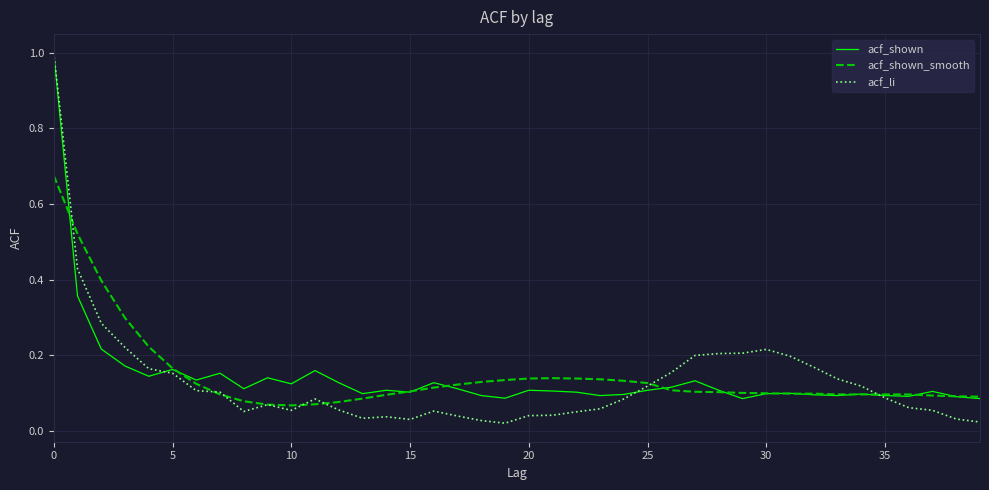

What is the highest value of the acf_shown series?

1.0